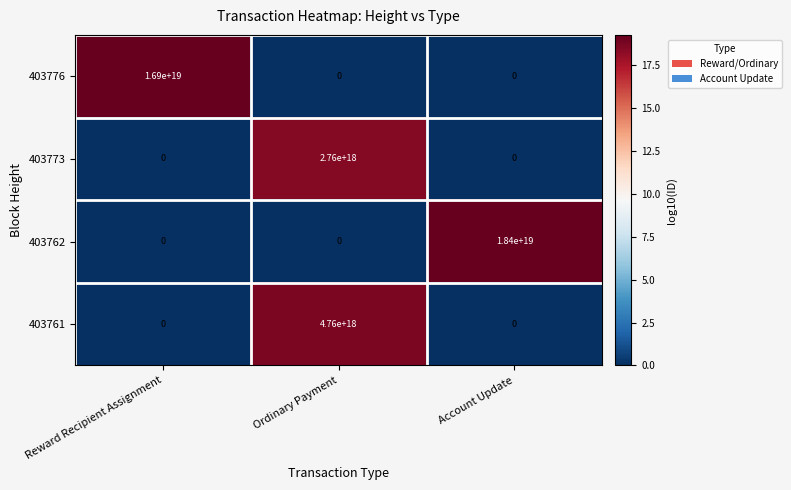

List the series in order of their peak value, lowest first.

403773, 403761, 403776, 403762